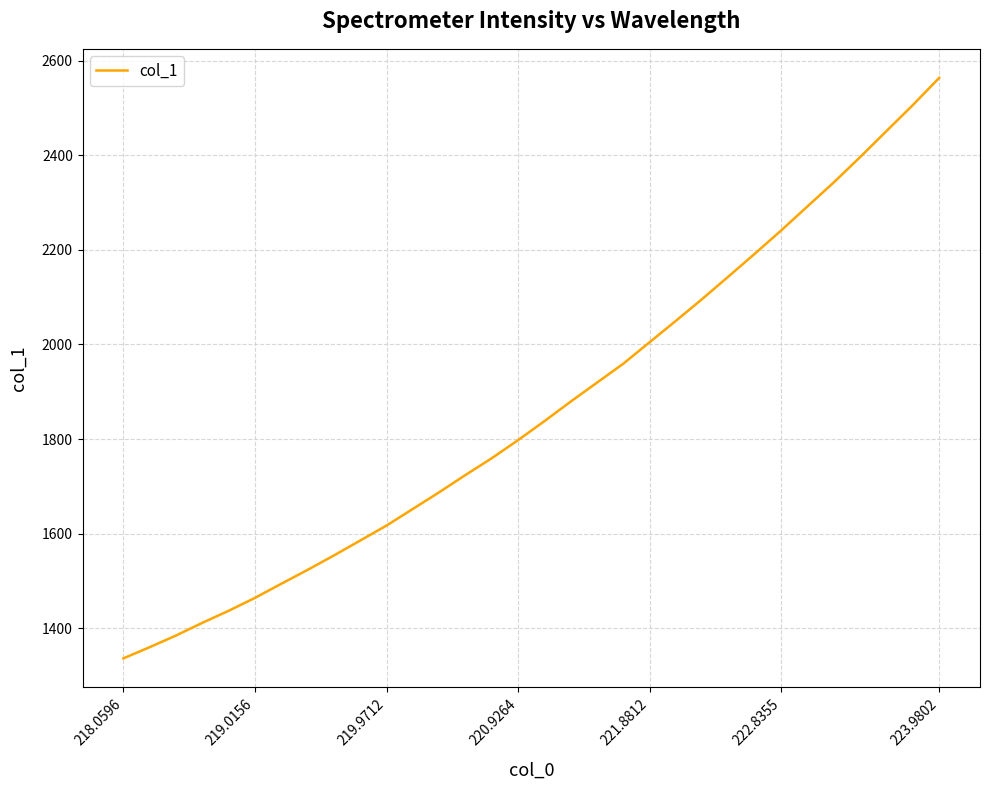

What is the maximum value shown in the chart?

2564.0